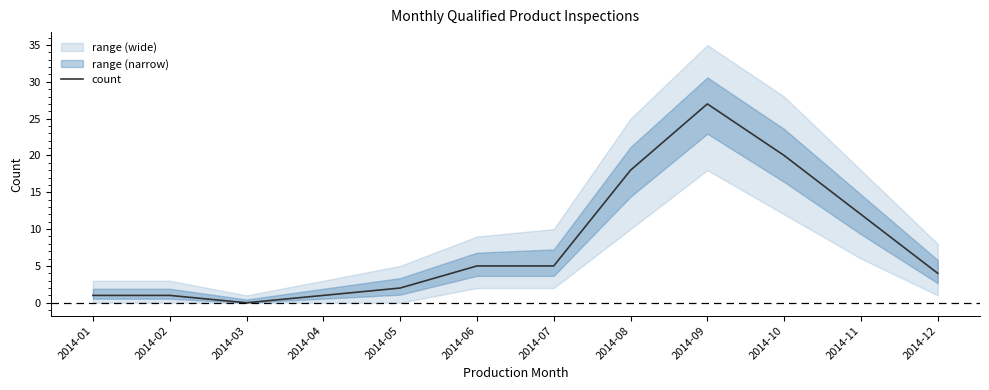

At which category does the data reach its first local valley?

2014-03